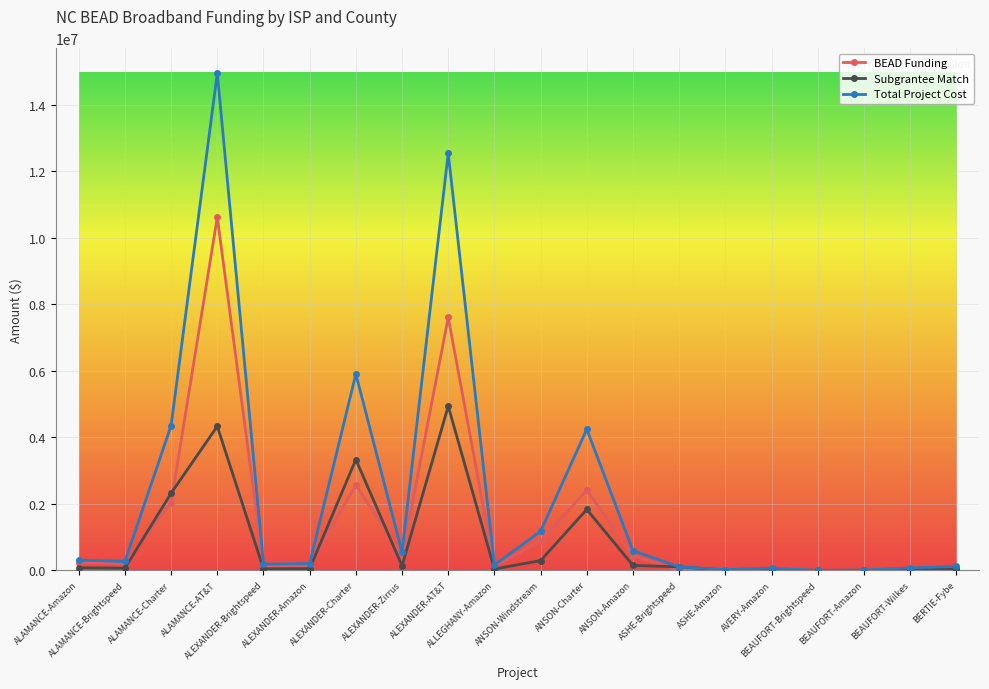

What is the label of the 6th point from the right?

ASHE-Amazon